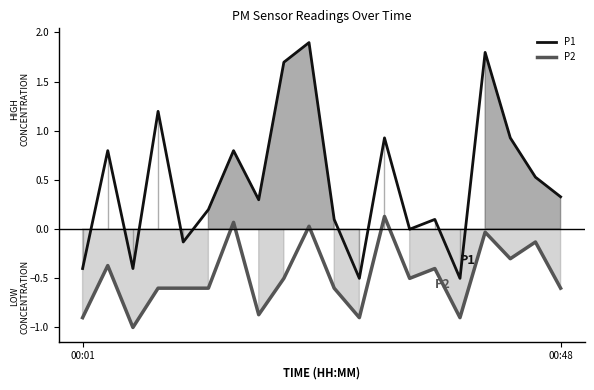

Rank the series by their maximum value, from lowest to highest.

P2, P1